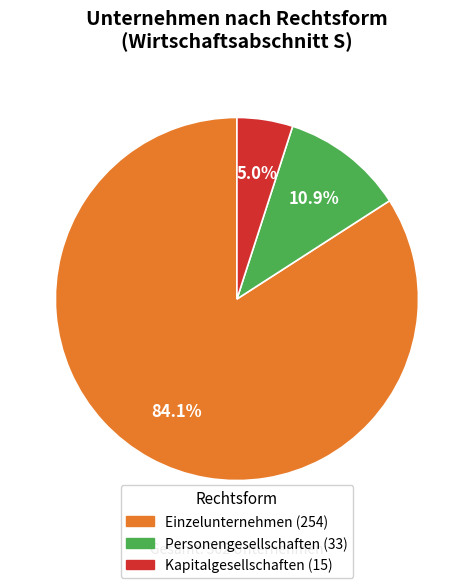

What percentage is the Einzelunternehmen slice, to the nearest percent?

84%